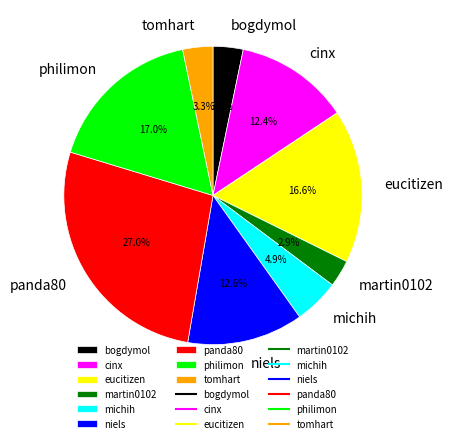

To the nearest percent, what is the average slice percentage?

11%